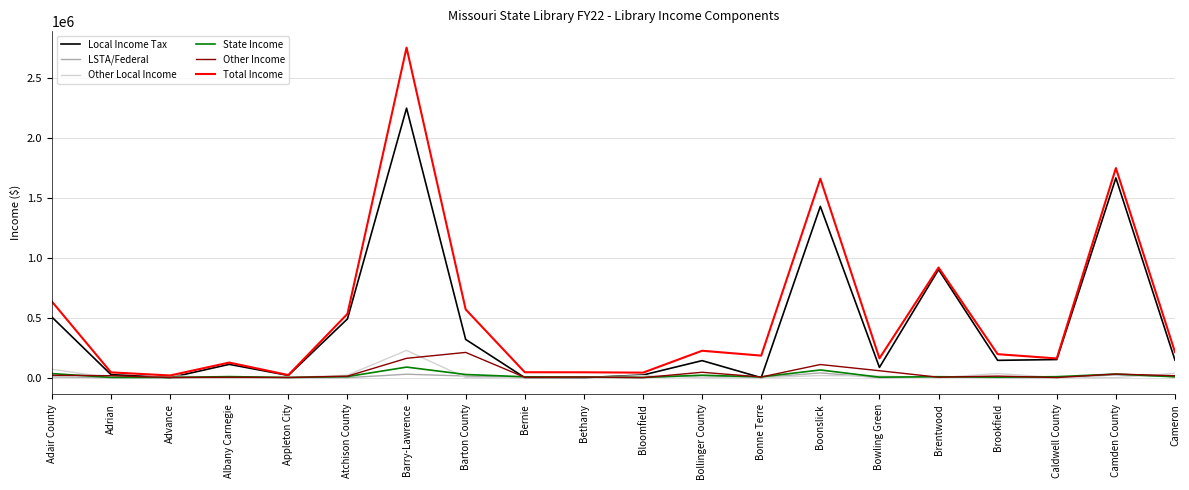

What position from the left is Appleton City?

5